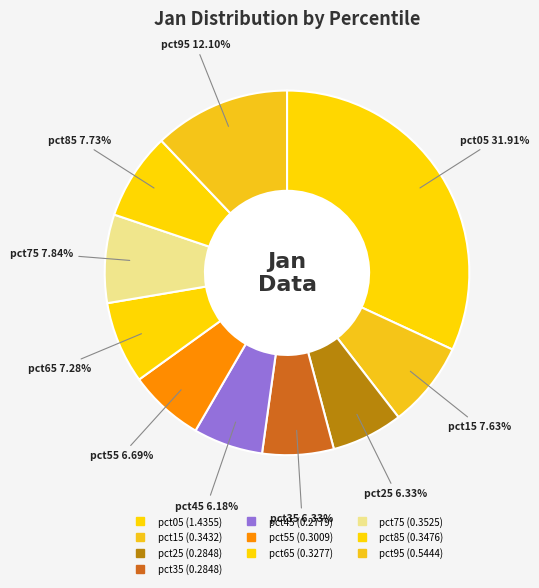

How many slices are in this pie chart?

10